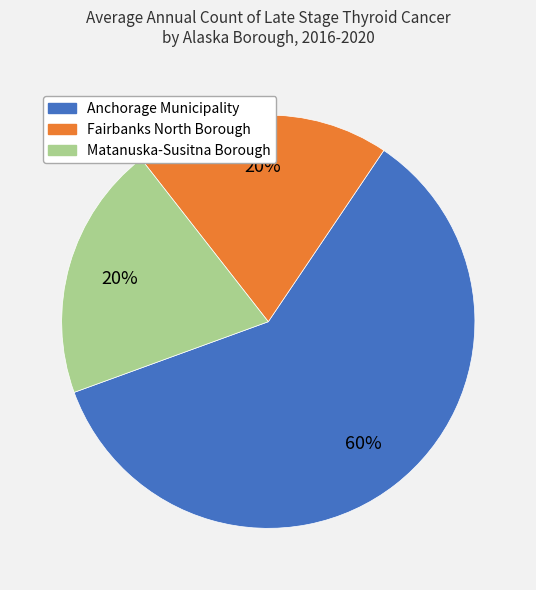

To the nearest percent, what portion does Fairbanks North Borough represent?

20%